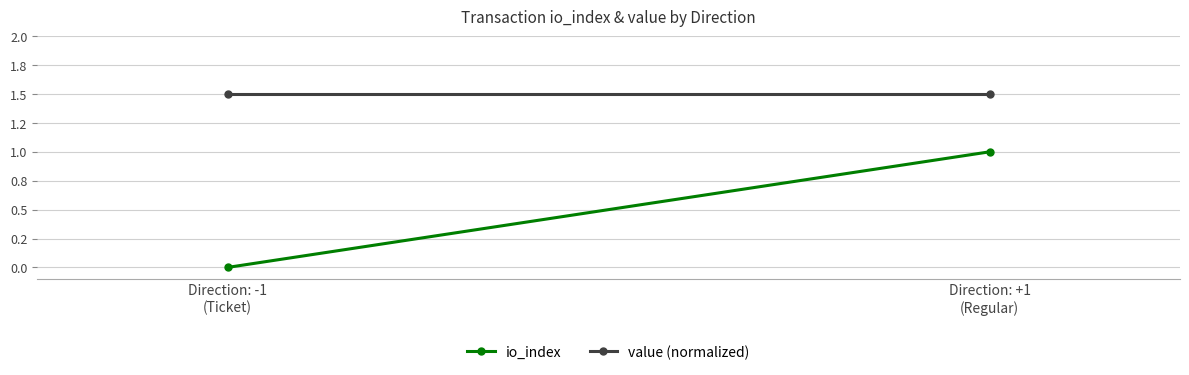

What is the sum of the value (normalized) values at Direction: +1
(Regular) and Direction: -1
(Ticket)?

3.0